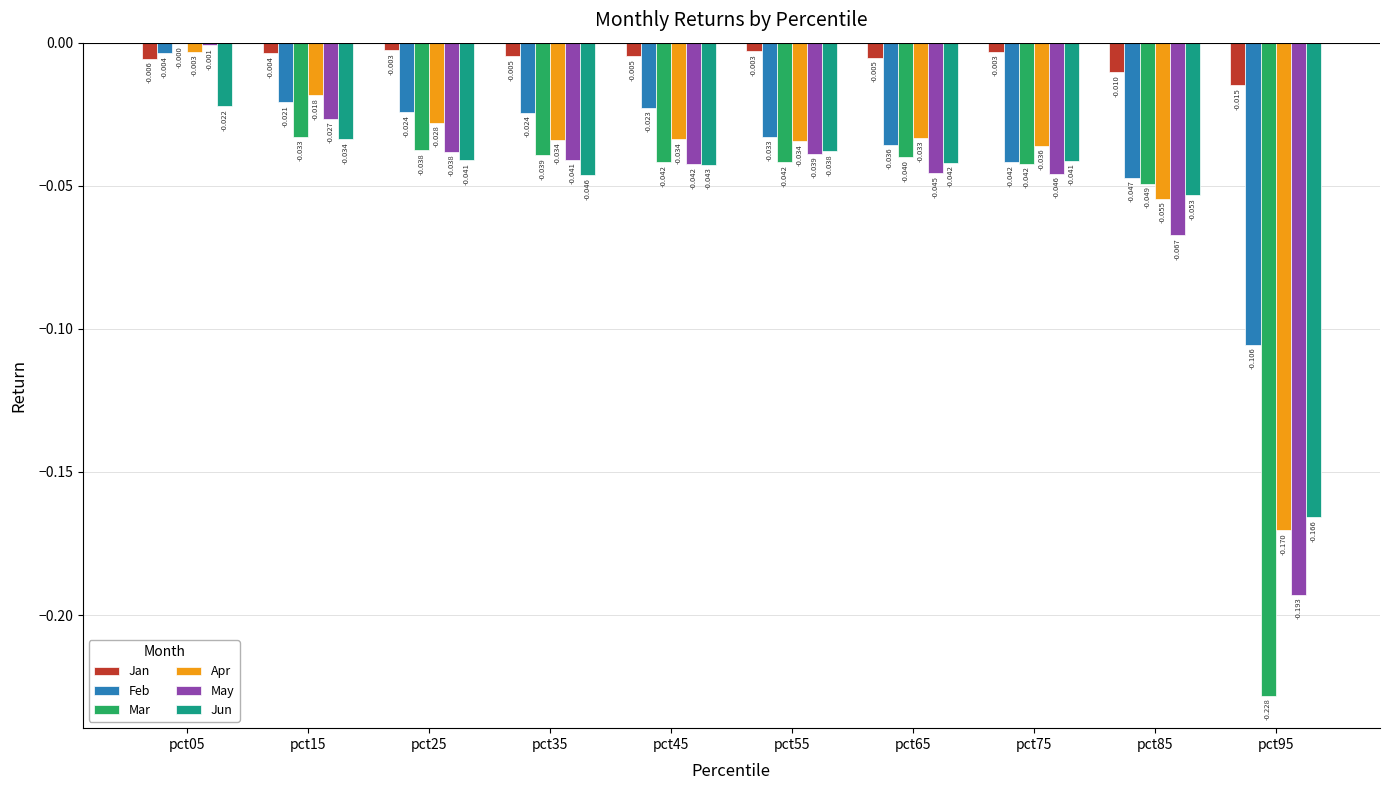

Where is May nearest to the value 0?

pct05